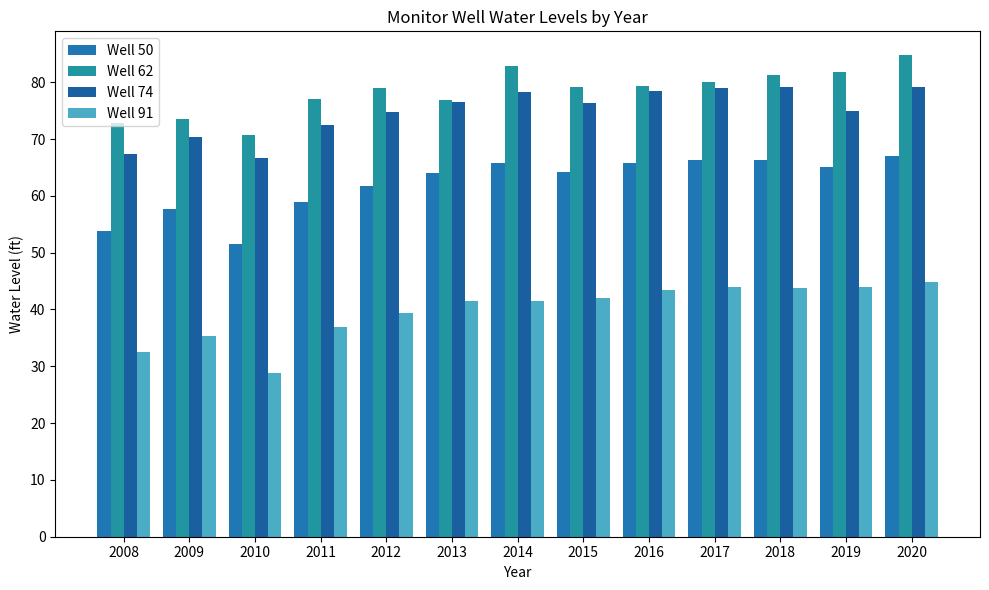

How many values in the Well 91 series exceed 41?

8